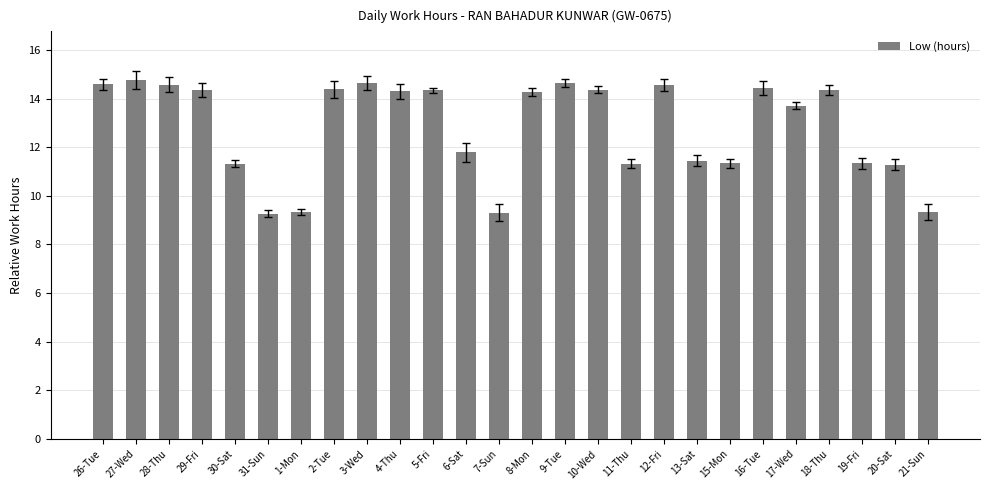

What is the difference between the second highest and minimum values?

5.4